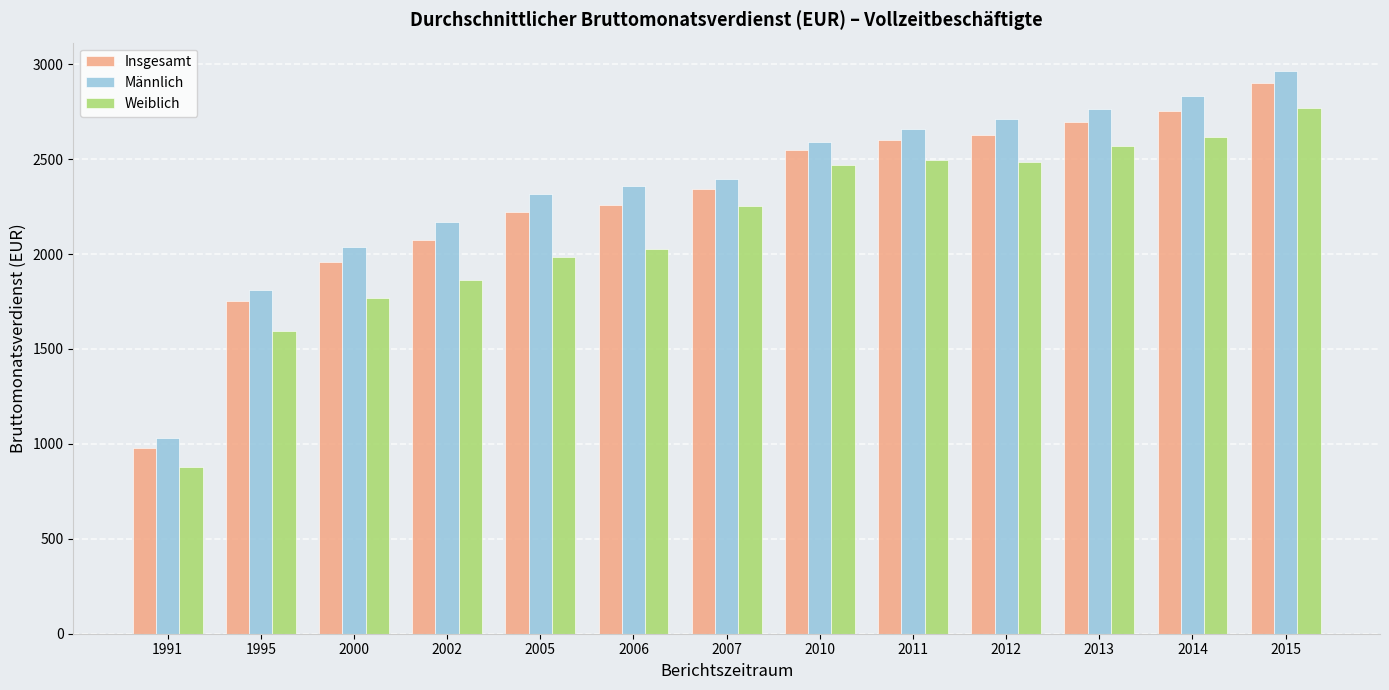

List the series in order of their overall mean, lowest first.

Weiblich, Insgesamt, Männlich